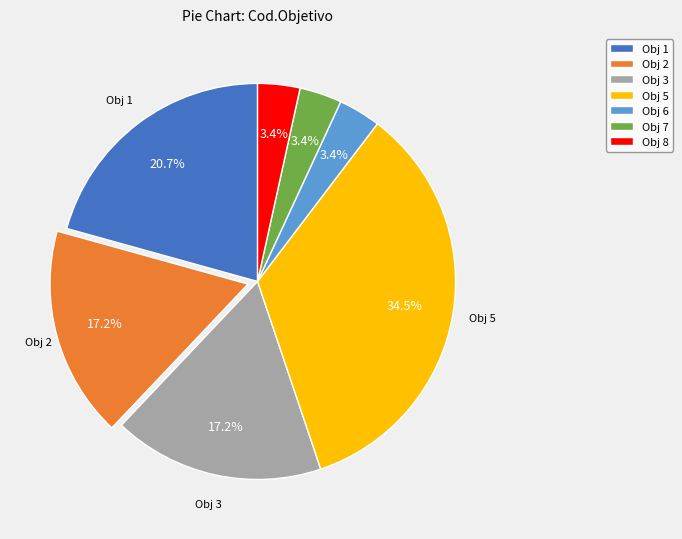

Which category has the biggest portion of the pie?

Obj 5